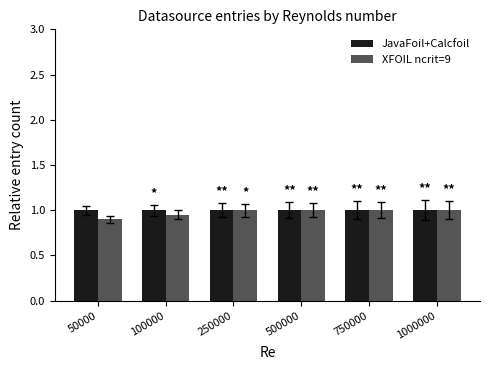

True or false: XFOIL ncrit=9 has a value of 1.0 at 1000000.

True